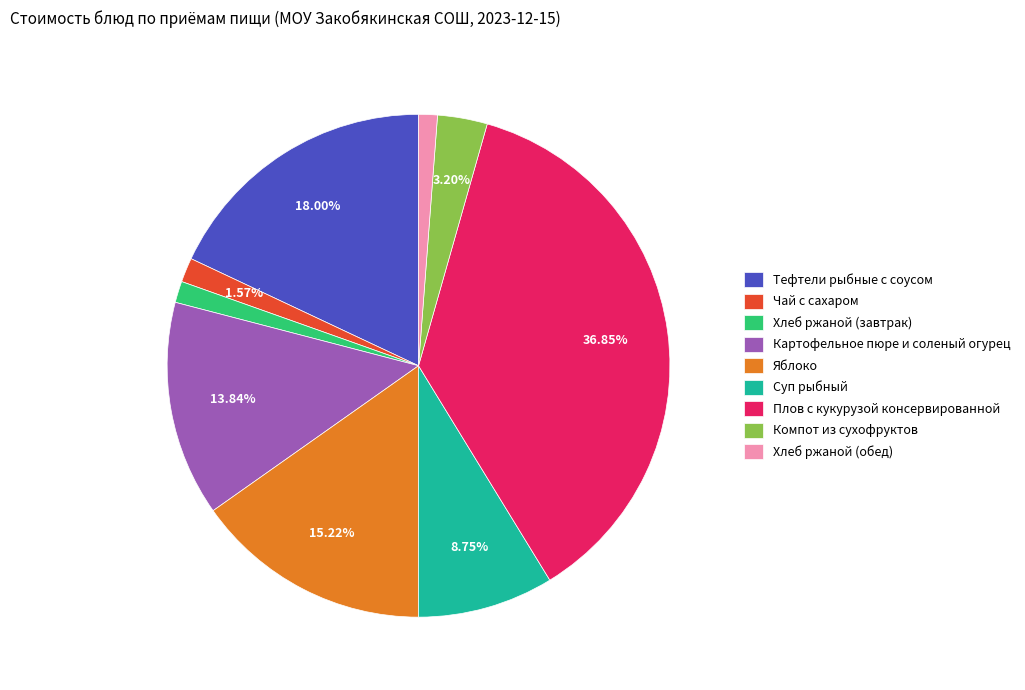

Does any single category account for the majority?

No